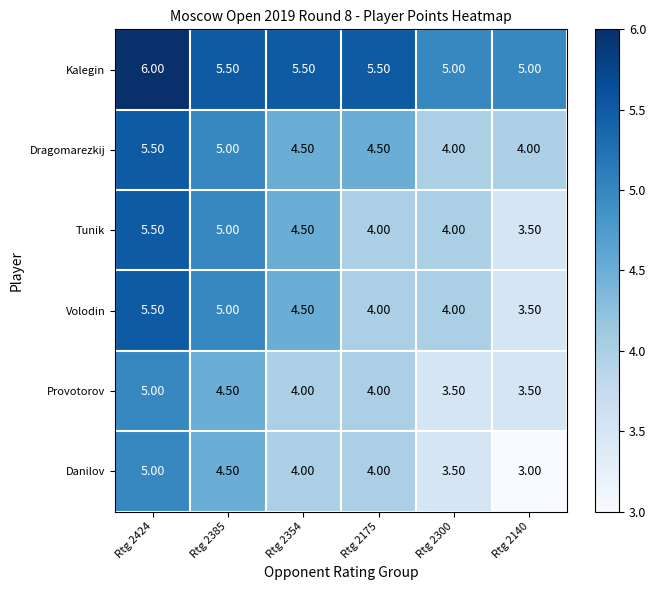

Which series has the largest total across all categories?

Kalegin